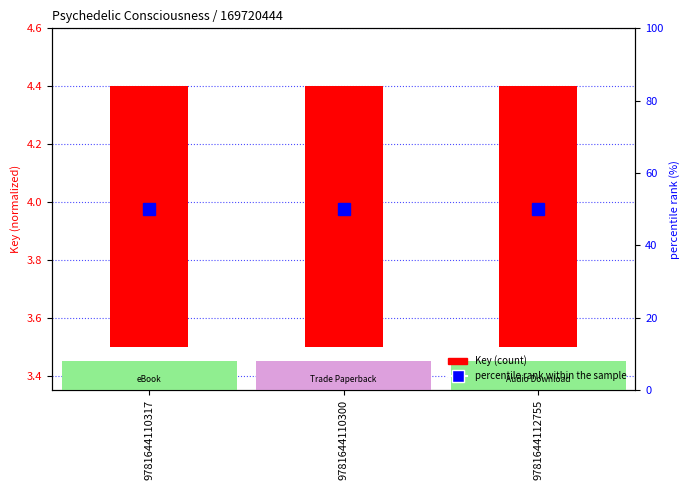

How many series are shown in this chart?

2